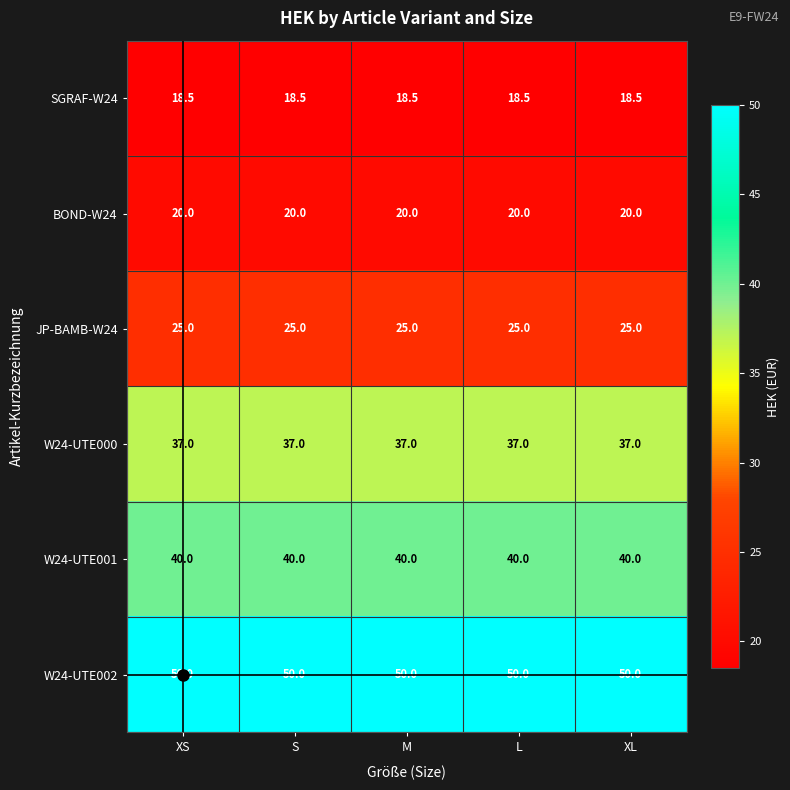

True or false: W24-UTE001 has a value of 40.0 at XS.

True